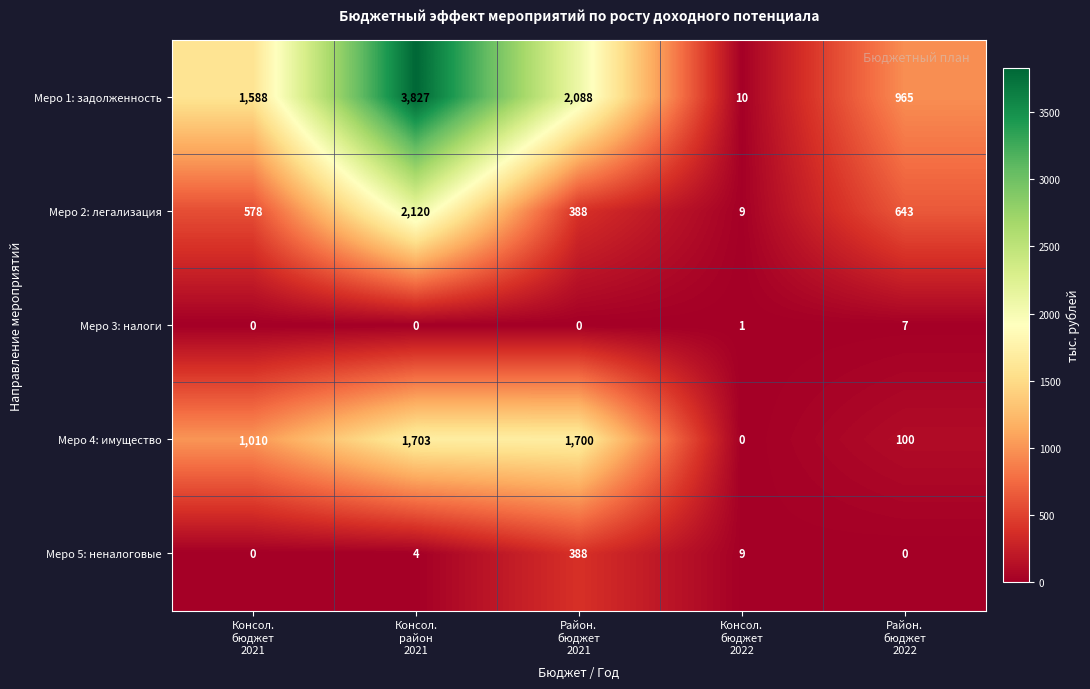

Reading right to left, extract all data points from this chart.

Меро 1: задолженность: 965	10	2088	3827	1588
Меро 2: легализация: 643	9	388	2120	578
Меро 3: налоги: 7	1	0	0	0
Меро 4: имущество: 100	0	1700	1703	1010
Меро 5: неналоговые: 0	9	388	4	0